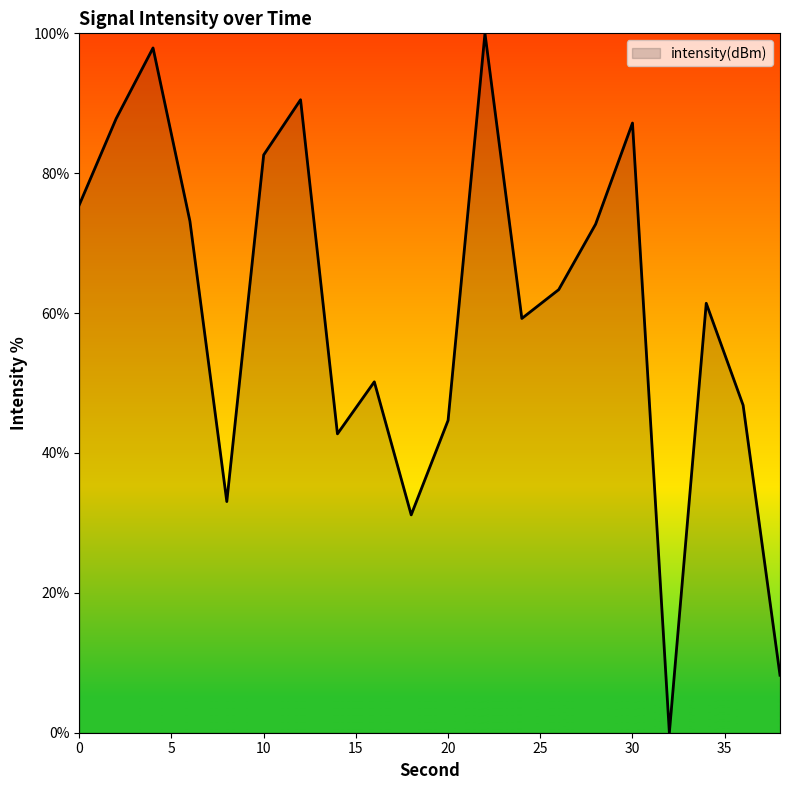

What is the difference between the maximum and minimum values?

100.0